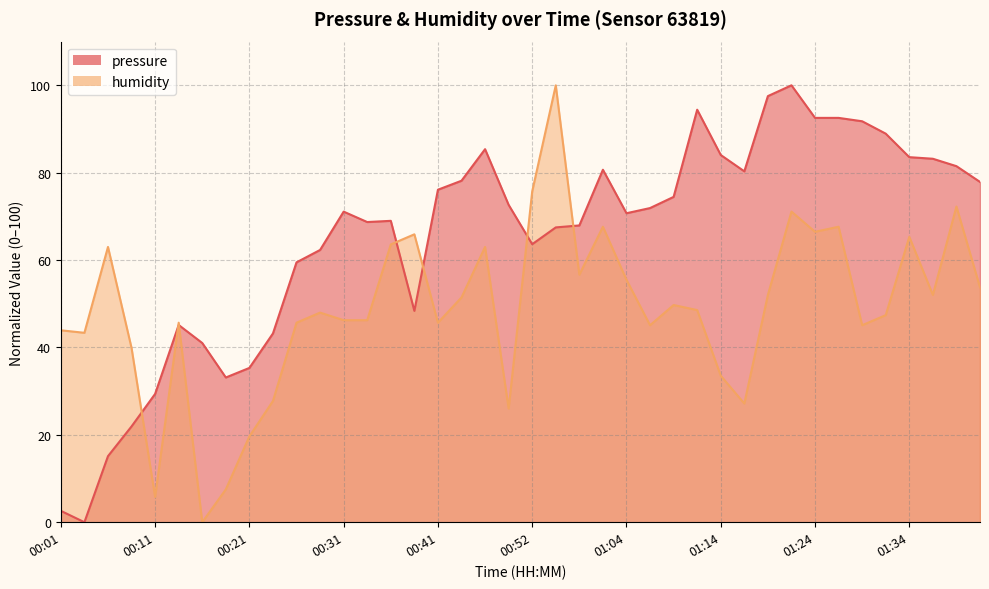

At which label does humidity first exceed 48?

00:06